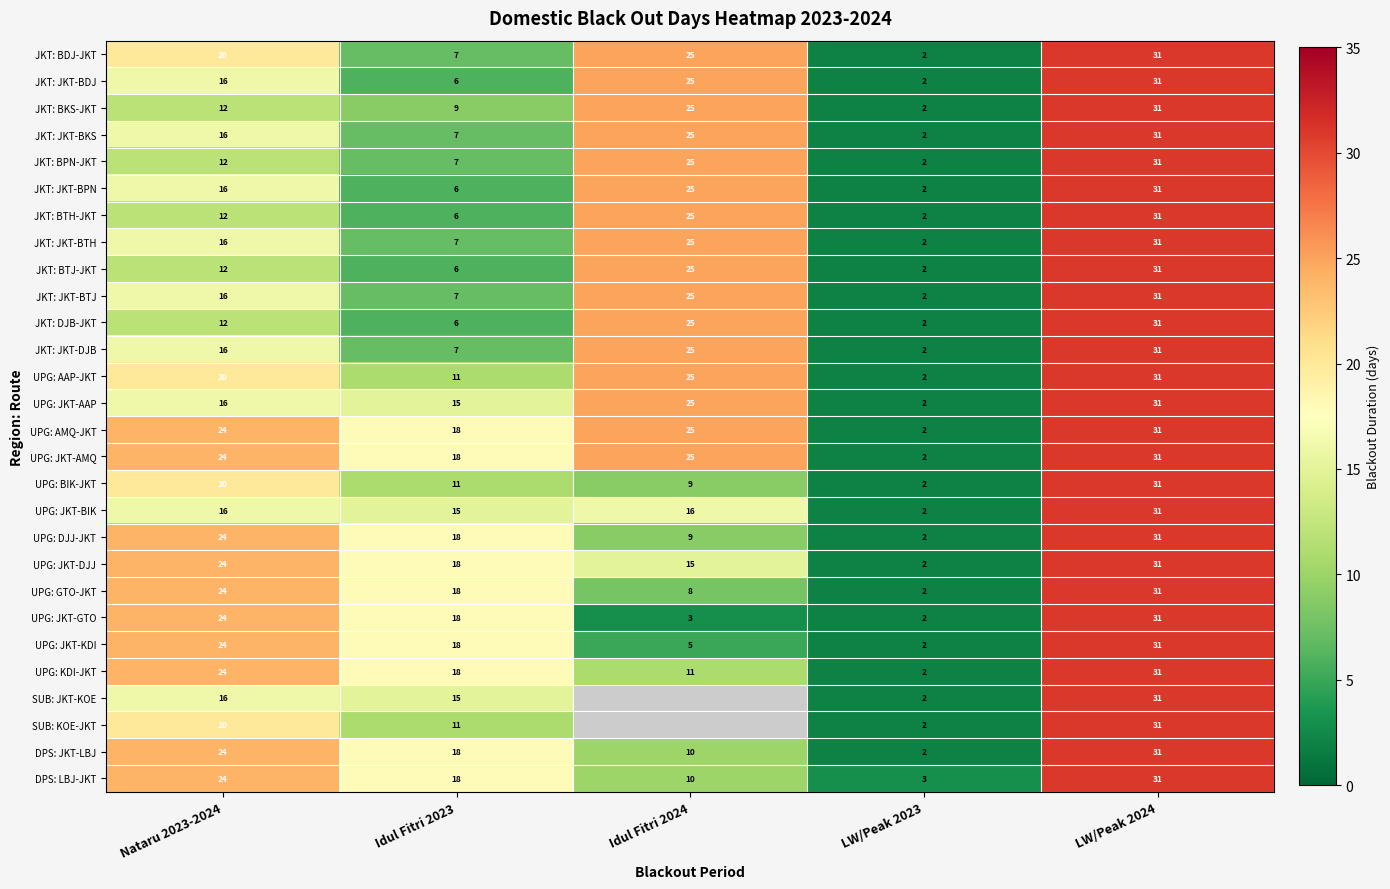

At how many categories does at least one series exceed 19?

3